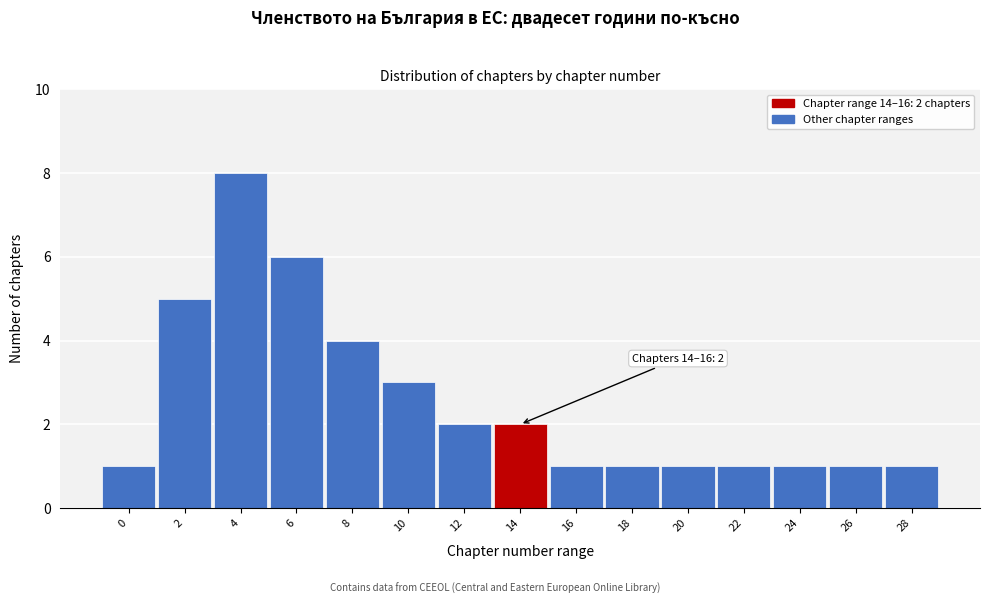

Reading left to right, list all the values displayed in this chart.

0=1	2=5	4=8	6=6	8=4	10=3	12=2	14=2	16=1	18=1	20=1	22=1	24=1	26=1	28=1